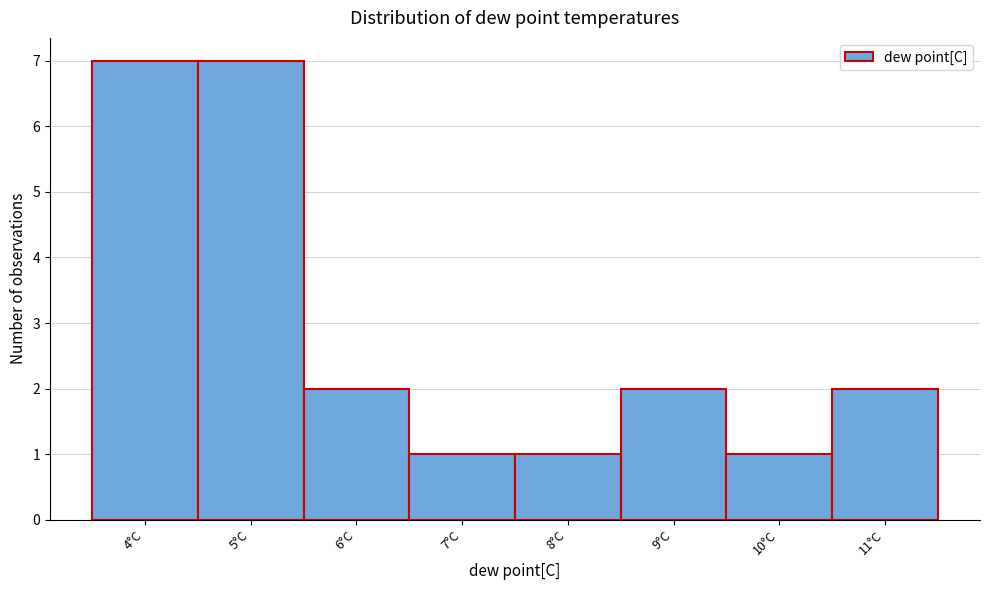

Reading left to right, list all the values displayed in this chart.

4°C=7	5°C=7	6°C=2	7°C=1	8°C=1	9°C=2	10°C=1	11°C=2